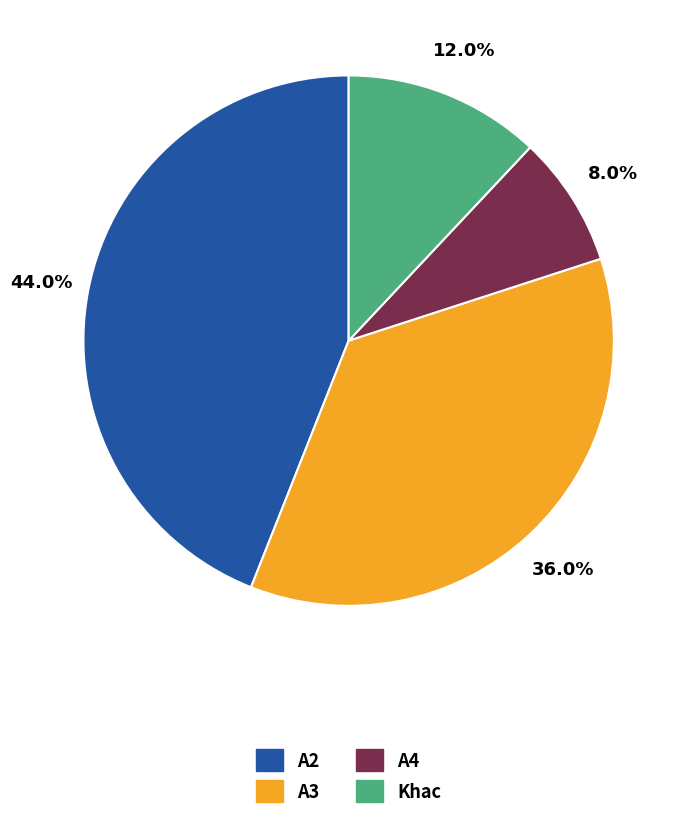

Is there a majority slice in this chart?

No